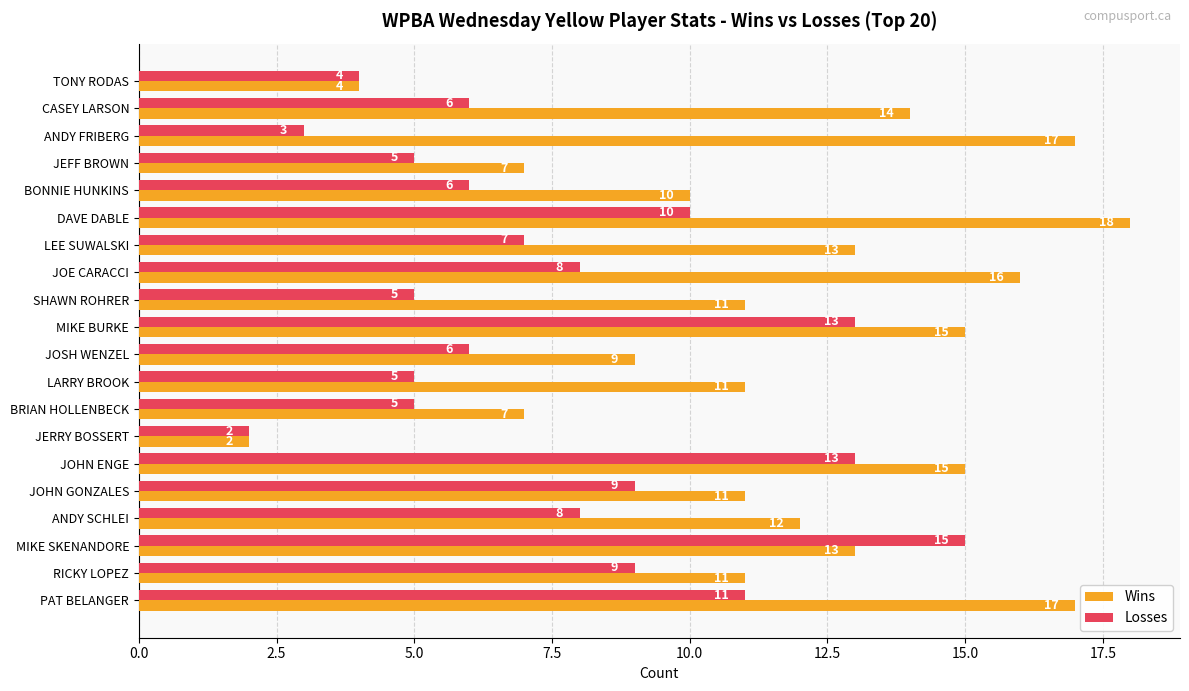

At which category does the chart reach its peak across all series?

DAVE DABLE